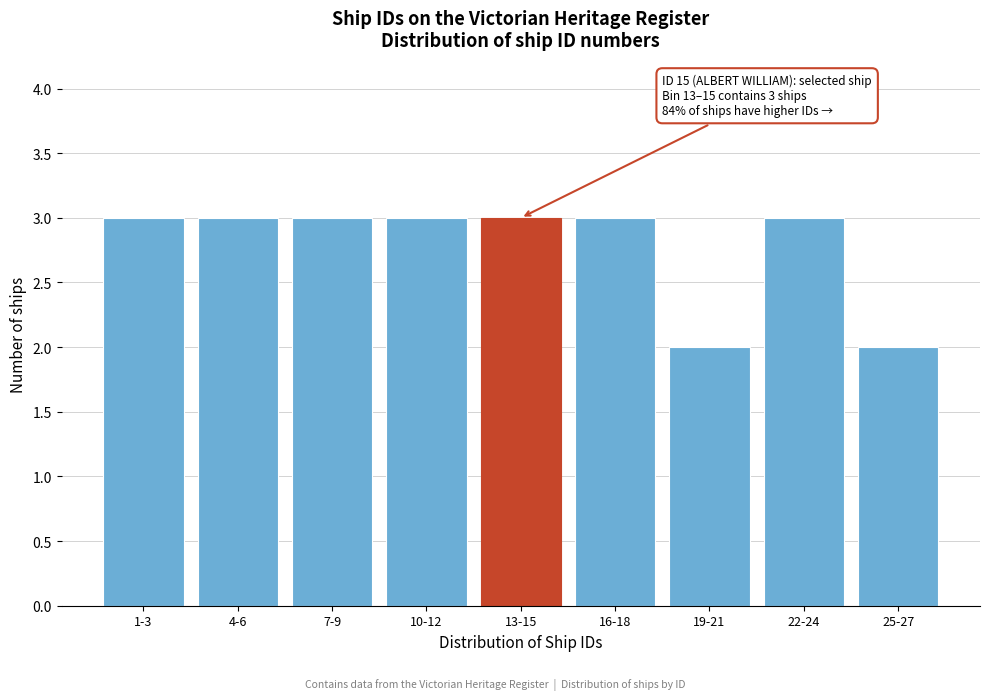

Reading right to left, what are all the values shown in this chart?

25-27=2	22-24=3	19-21=2	16-18=3	13-15=3	10-12=3	7-9=3	4-6=3	1-3=3